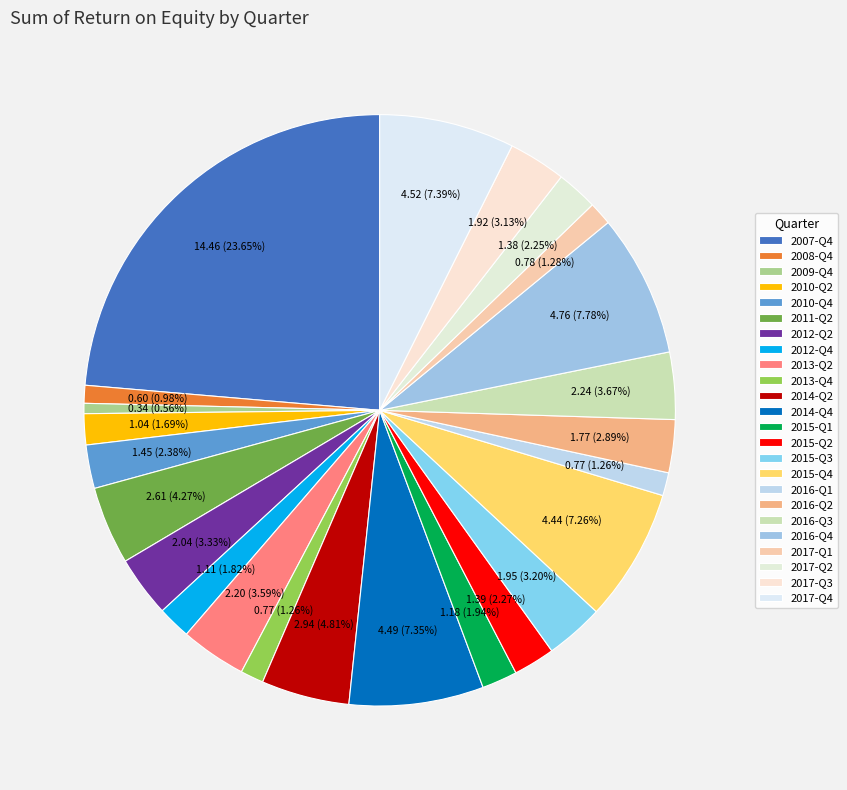

Count the number of slices in the pie.

24